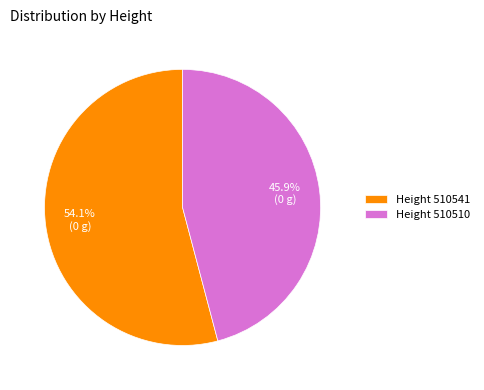

Does Height 510541 account for over 50% of the chart?

Yes